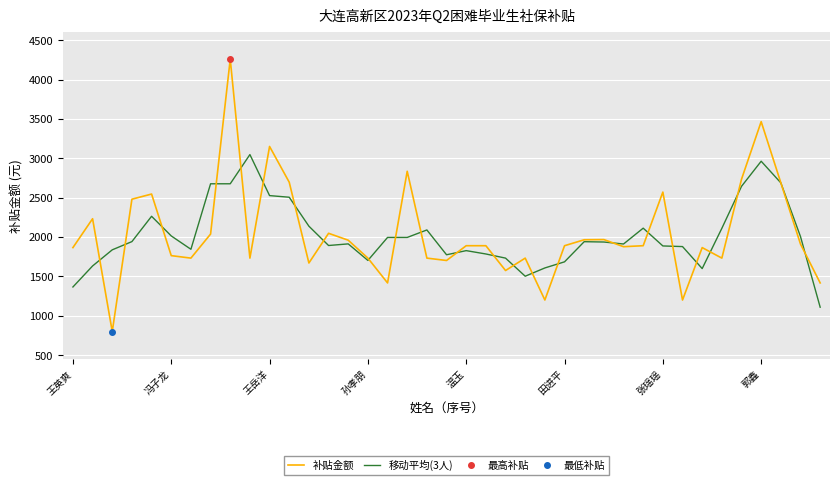

What is the average value of the 移动平均(3人) series?

2019.6